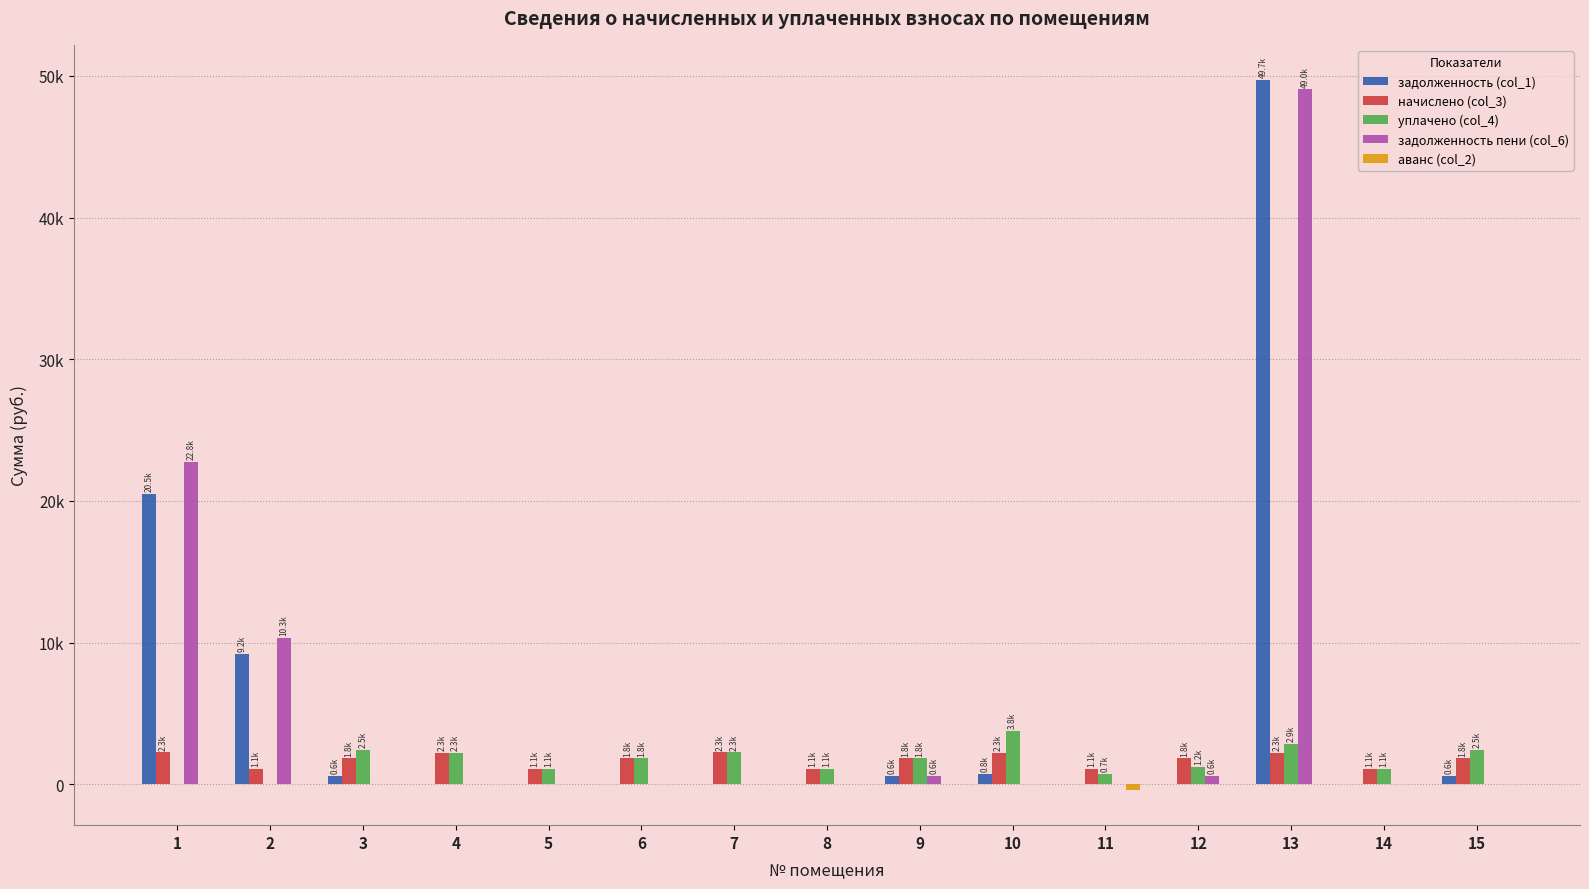

Is the value of уплачено (col_4) at 3 greater than the value of аванс (col_2) at 14?

Yes